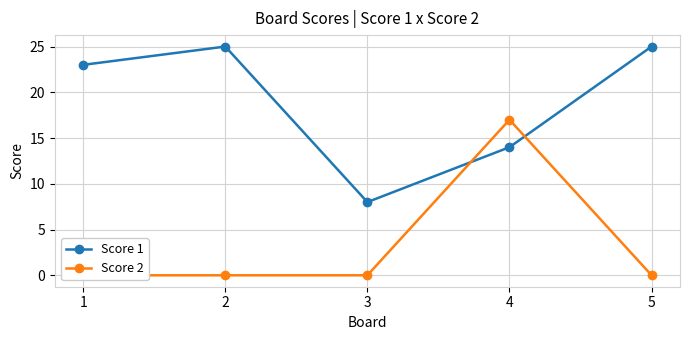

Is the value of Score 2 at 2 greater than the value of Score 1 at 1?

No